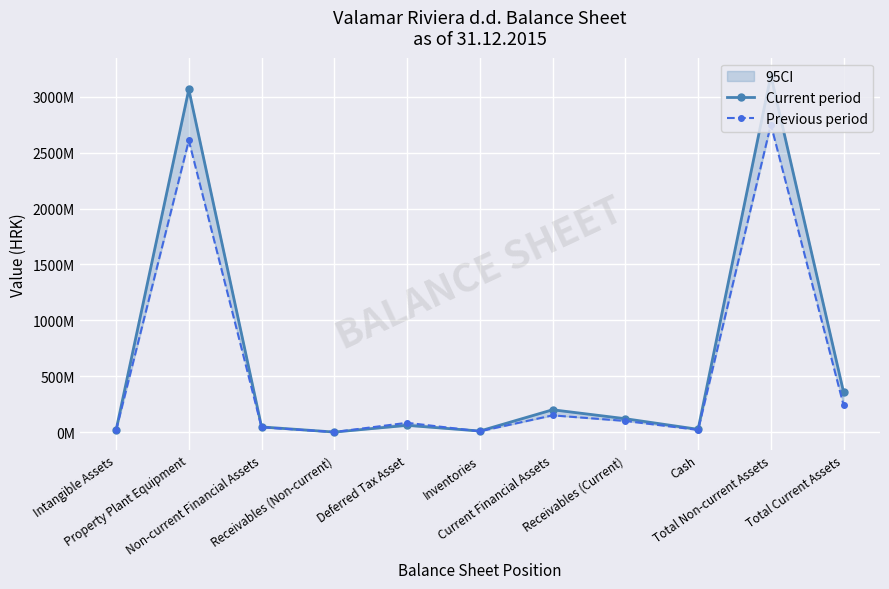

How many series are shown in this chart?

2